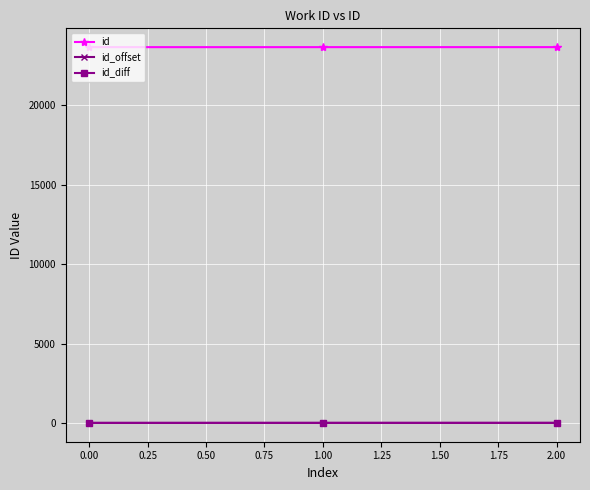

At how many categories does at least one series exceed 17879?

3